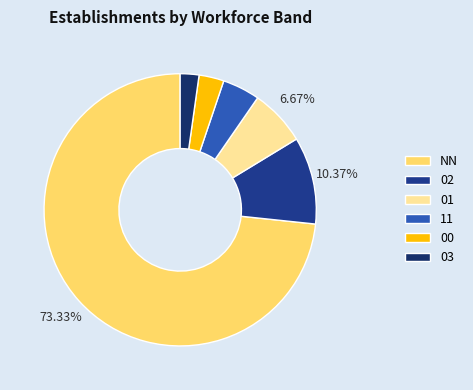

Rank the categories by value from lowest to highest.

03, 00, 11, 01, 02, NN